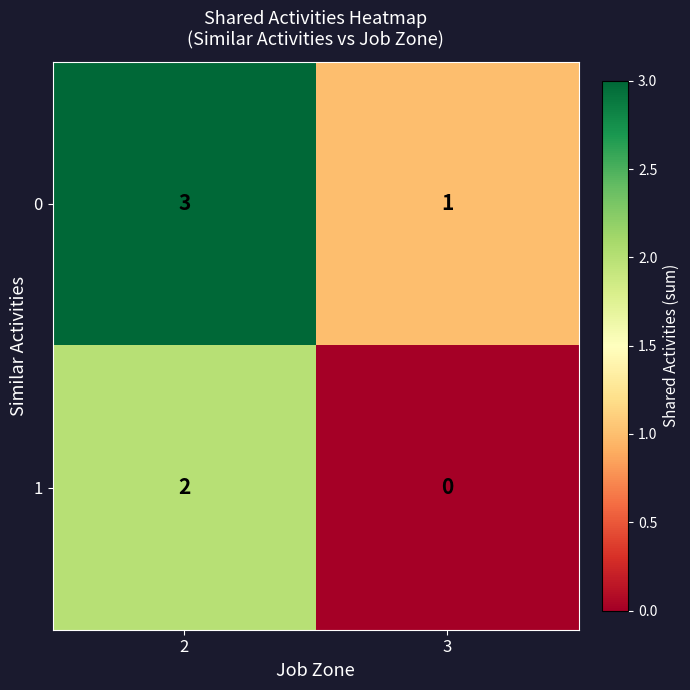

What is the total value across all series at 2?

5